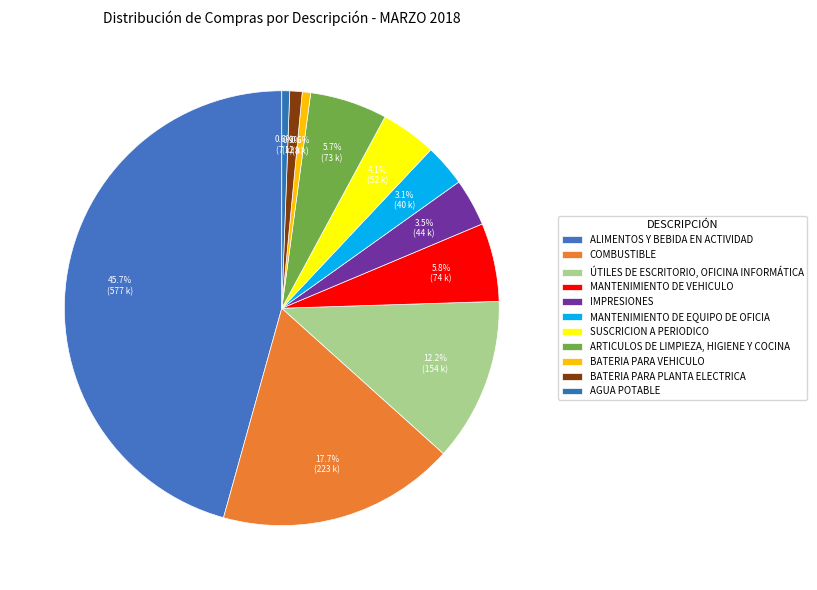

To the nearest percent, what is the difference between the BATERIA PARA VEHICULO and SUSCRICION A PERIODICO slice percentages?

4%